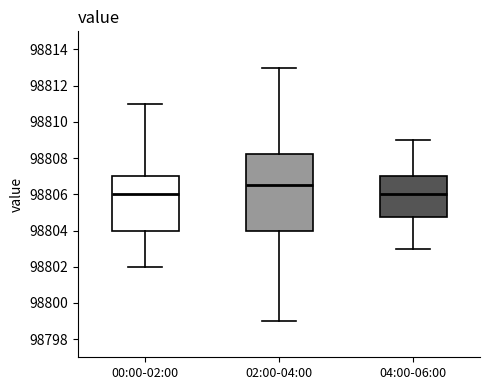

Where is the upper edge of the box for 02:00-04:00 on the y-axis? The values are not printed on the chart, so give them approximately, as read against the axis.

98808.2